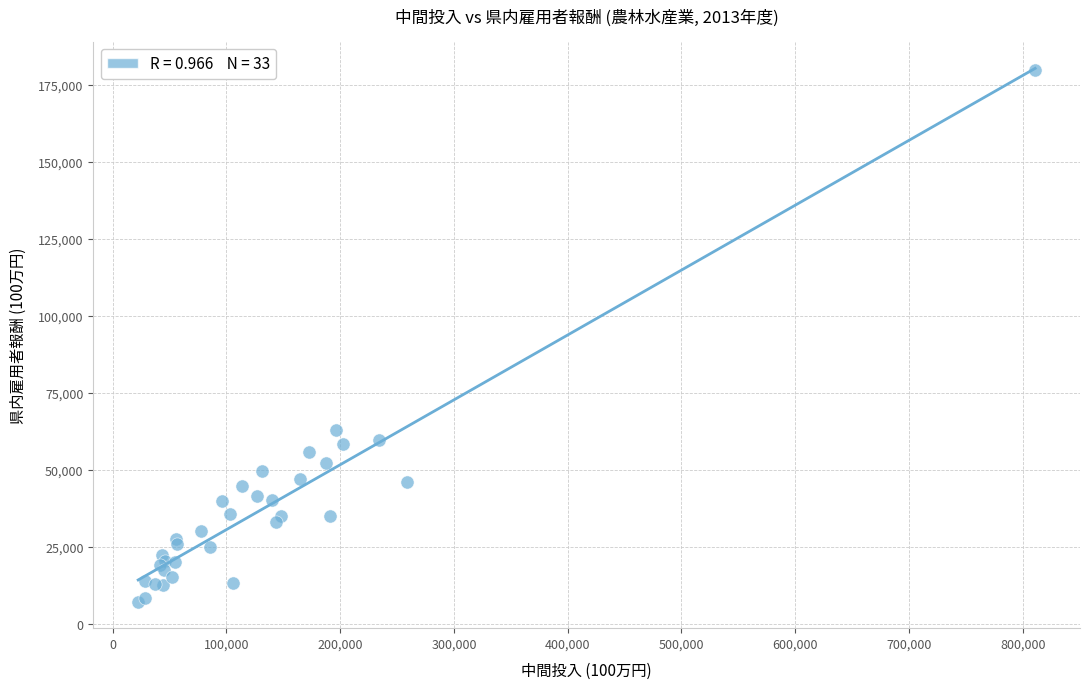

What Y value in the scatter plot is closest to 93499?

62862